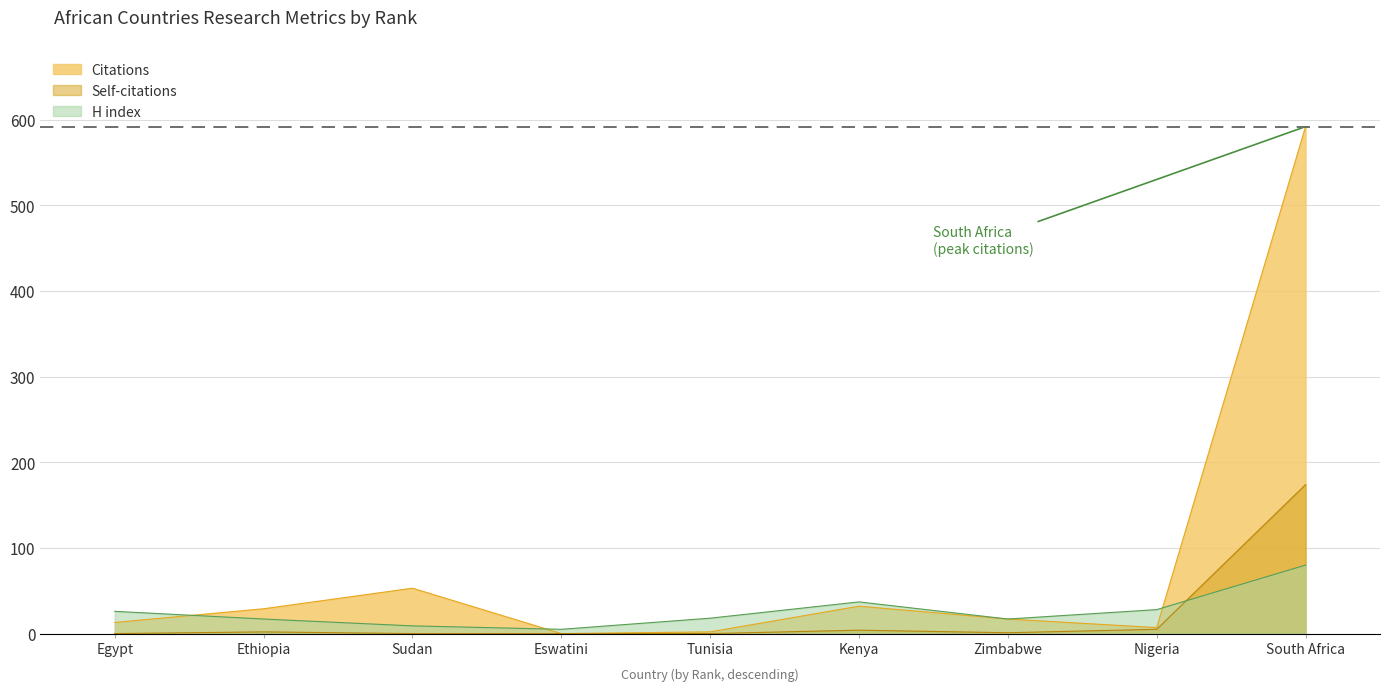

What is the sum of all Citations values?

745